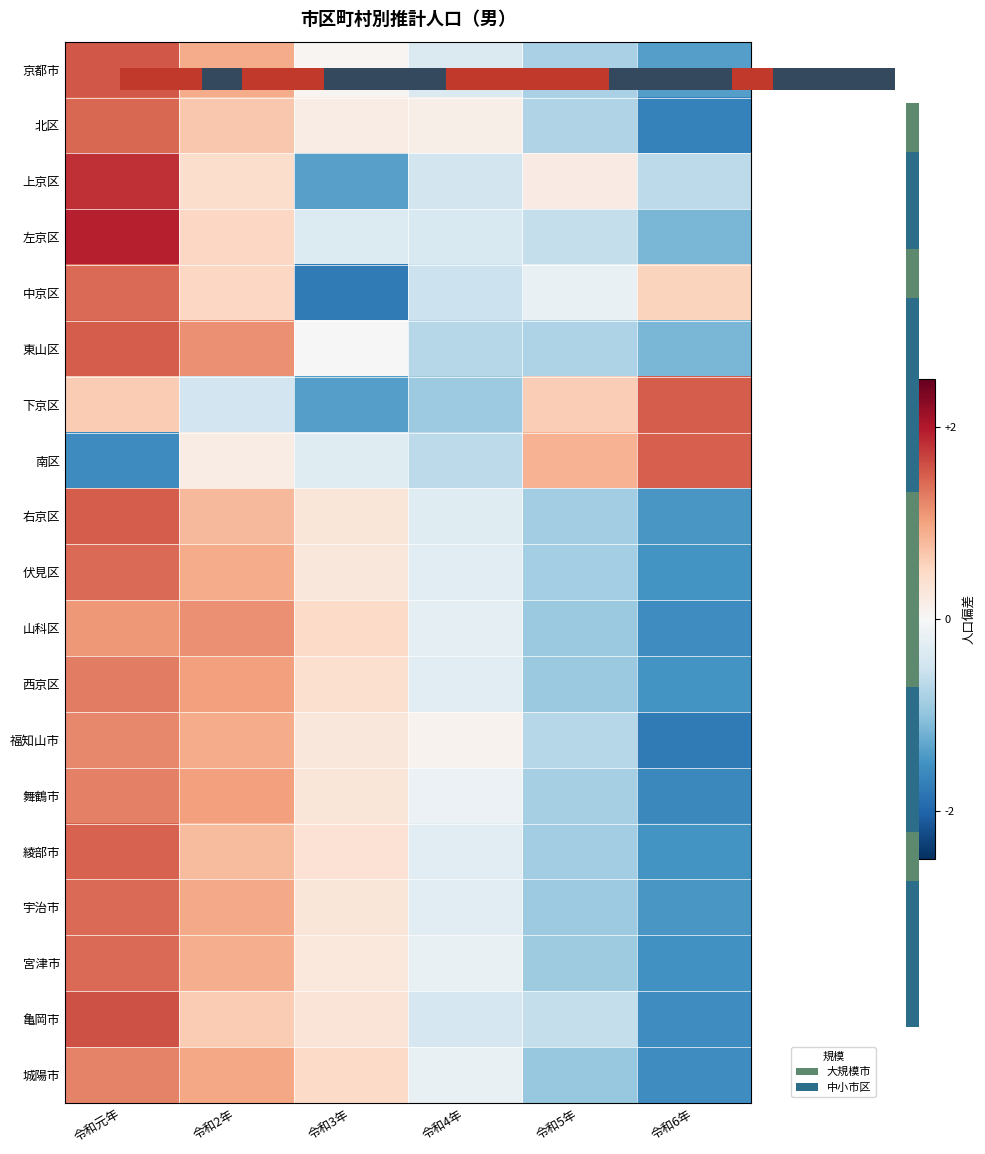

Is it true that 南区 equals -0.4 at 令和3年?

False